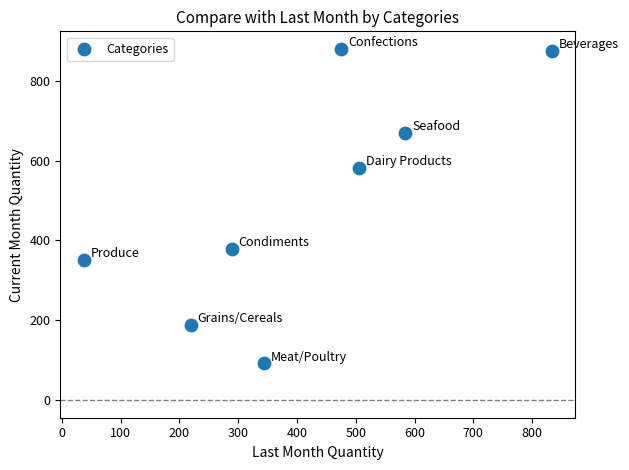

What Y value in the scatter plot is closest to 486?

581